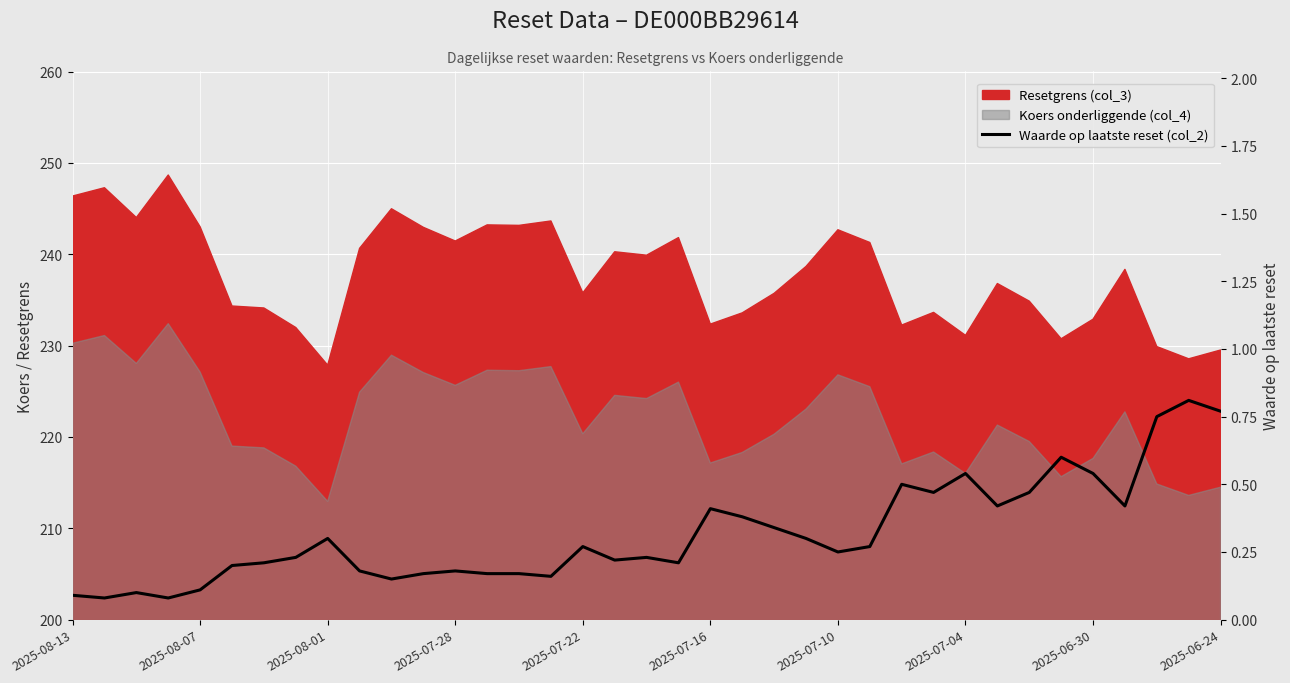

Where is the data nearest to the value 0?

2025-08-07